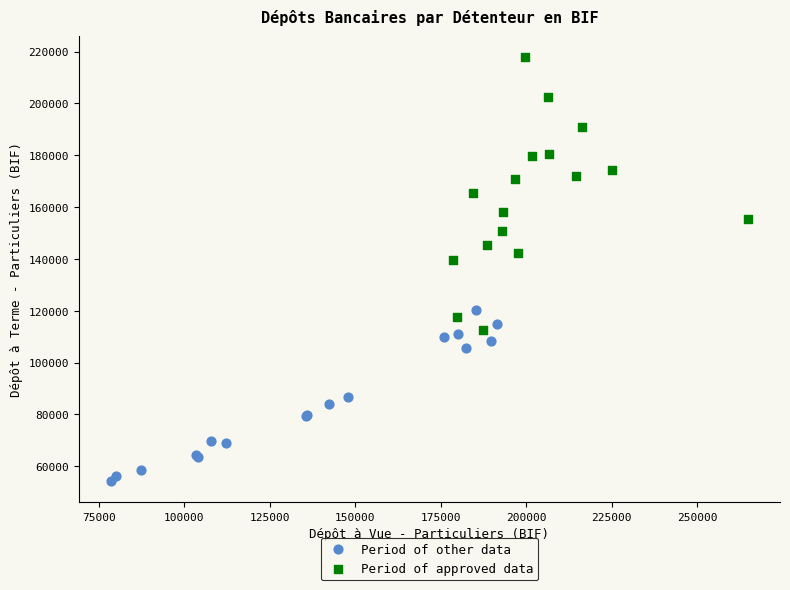

What are all the series names shown in the legend?

Period of other data, Period of approved data